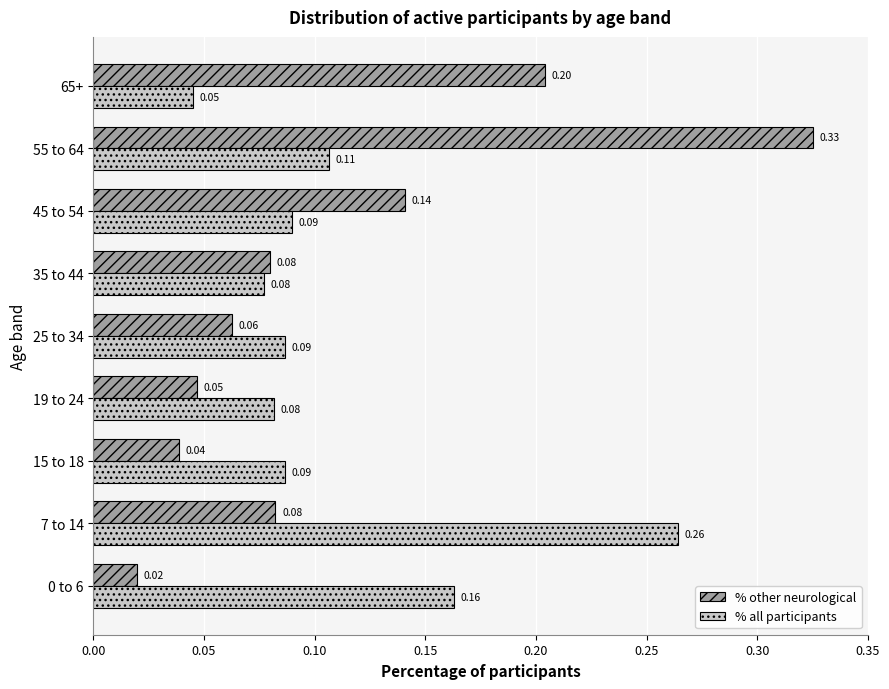

At how many categories does at least one series exceed 0?

9